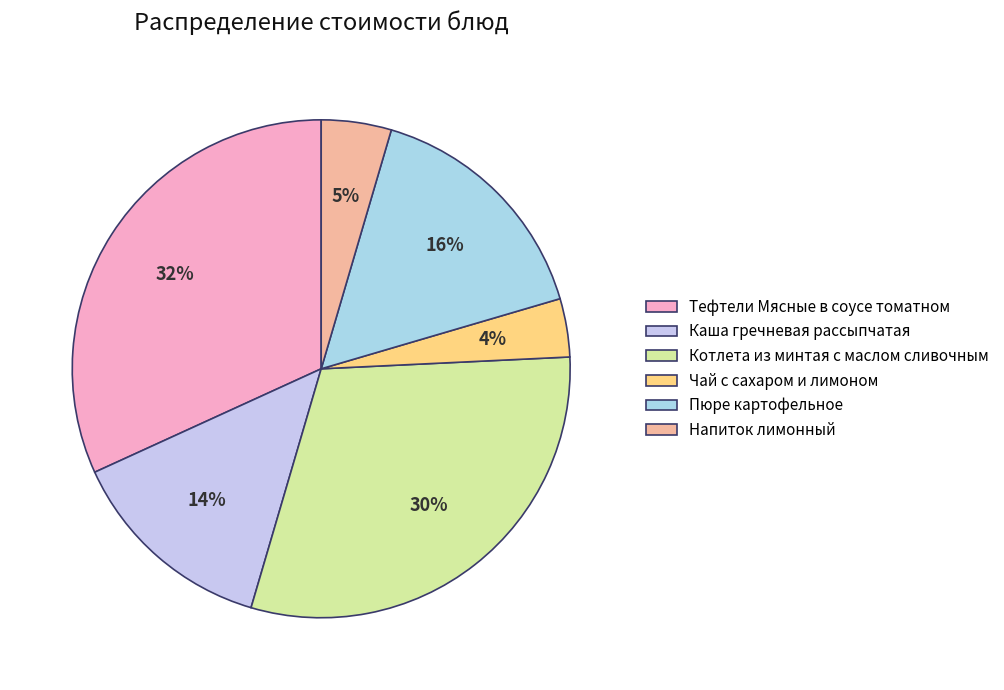

Is there a majority slice in this chart?

No